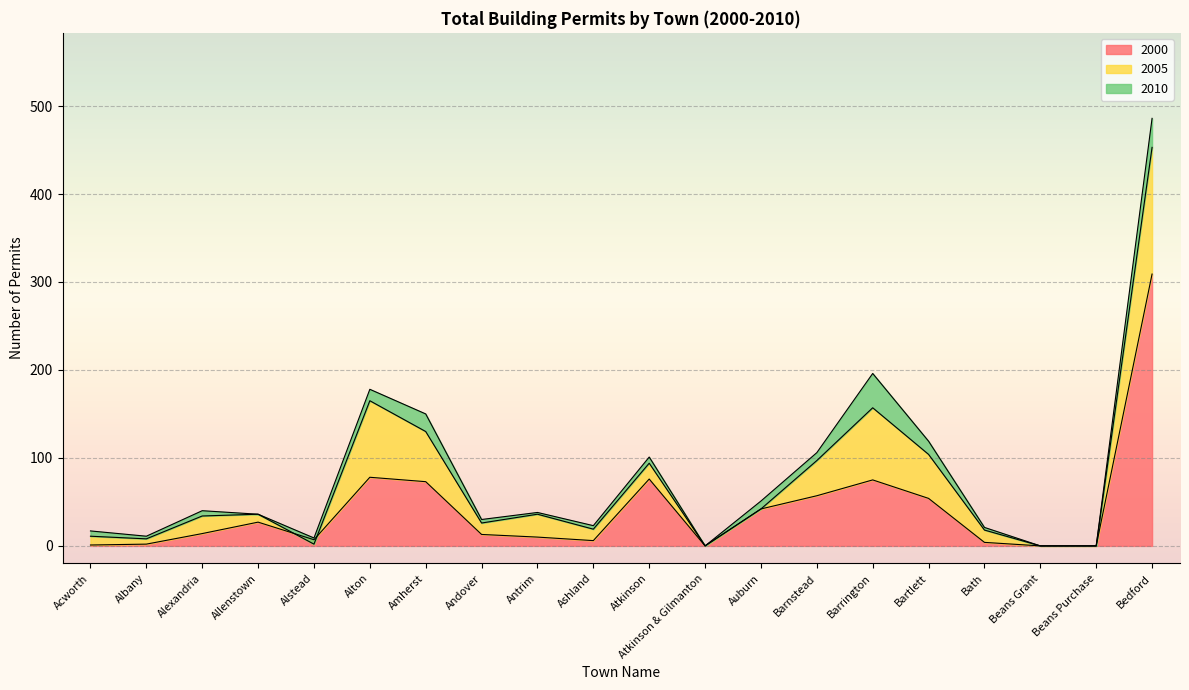

Reading left to right, transcribe all the data shown in this chart.

2000: Acworth=1	Albany=2	Alexandria=14	Allenstown=27	Alstead=7	Alton=78	Amherst=73	Andover=13	Antrim=10	Ashland=6	Atkinson=76	Atkinson & Gilmanton=0	Auburn=42	Barnstead=57	Barrington=75	Bartlett=54	Bath=4	Beans Grant=0	Beans Purchase=0	Bedford=309
2005: Acworth=10	Albany=6	Alexandria=20	Allenstown=9	Alstead=-5	Alton=87	Amherst=57	Andover=13	Antrim=26	Ashland=13	Atkinson=18	Atkinson & Gilmanton=0	Auburn=0	Barnstead=40	Barrington=82	Bartlett=50	Bath=14	Beans Grant=0	Beans Purchase=0	Bedford=144
2010: Acworth=6	Albany=3	Alexandria=6	Allenstown=0	Alstead=7	Alton=13	Amherst=20	Andover=4	Antrim=2	Ashland=4	Atkinson=7	Atkinson & Gilmanton=0	Auburn=9	Barnstead=9	Barrington=39	Bartlett=15	Bath=3	Beans Grant=0	Beans Purchase=0	Bedford=33